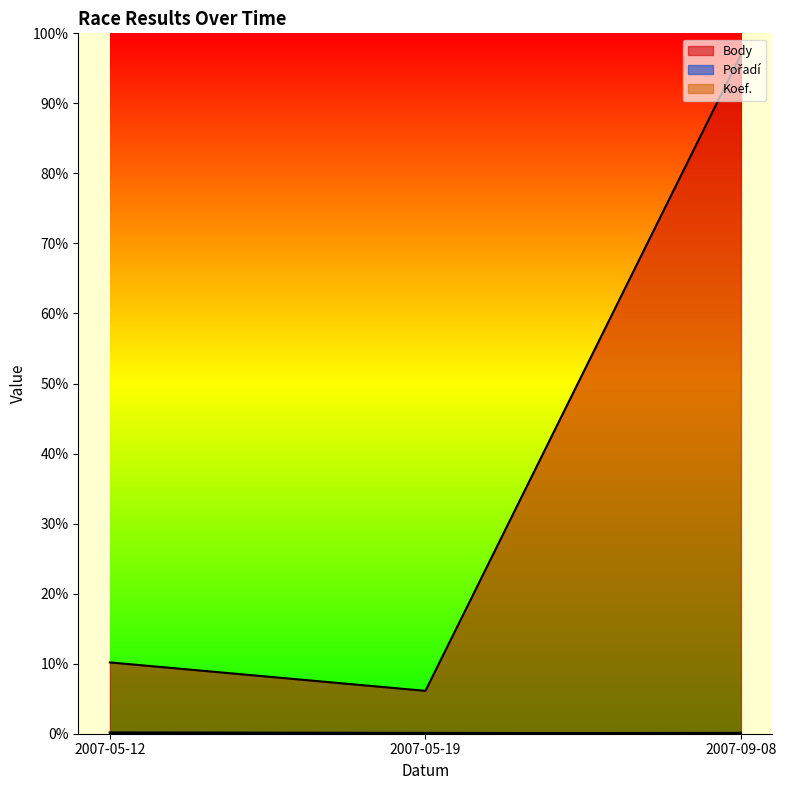

Count the Koef. values in the range 2 to 4.

3